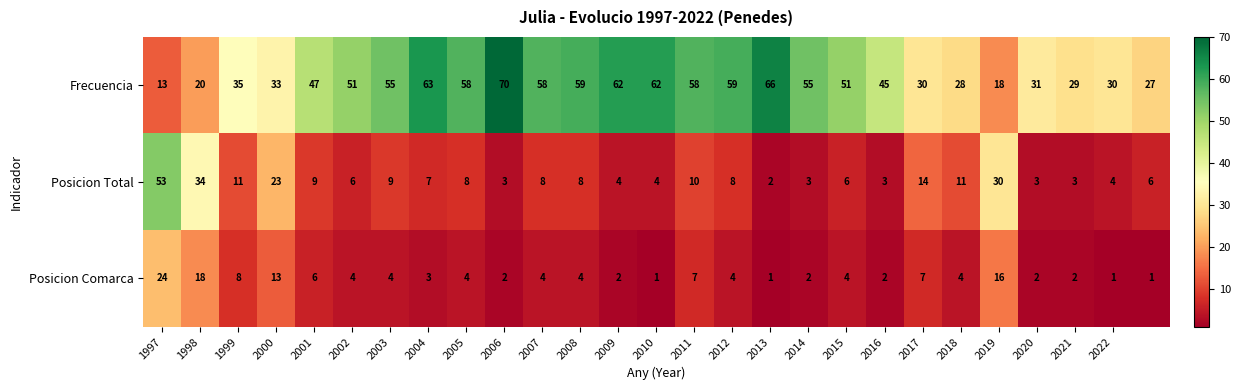

Which series has the largest total across all categories?

Frecuencia